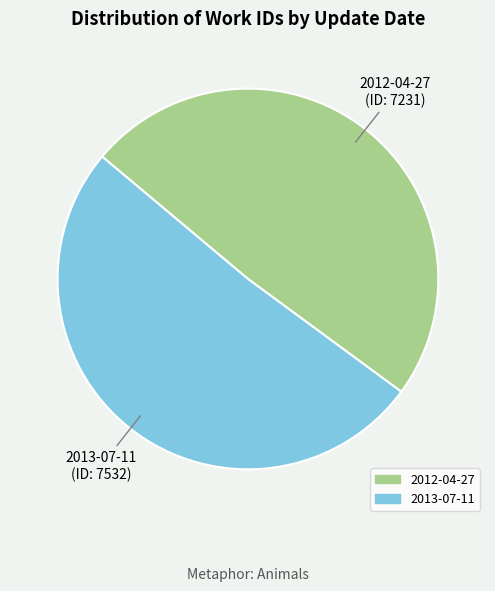

True or false: 2013-07-11 accounts for 51% of the total.

True